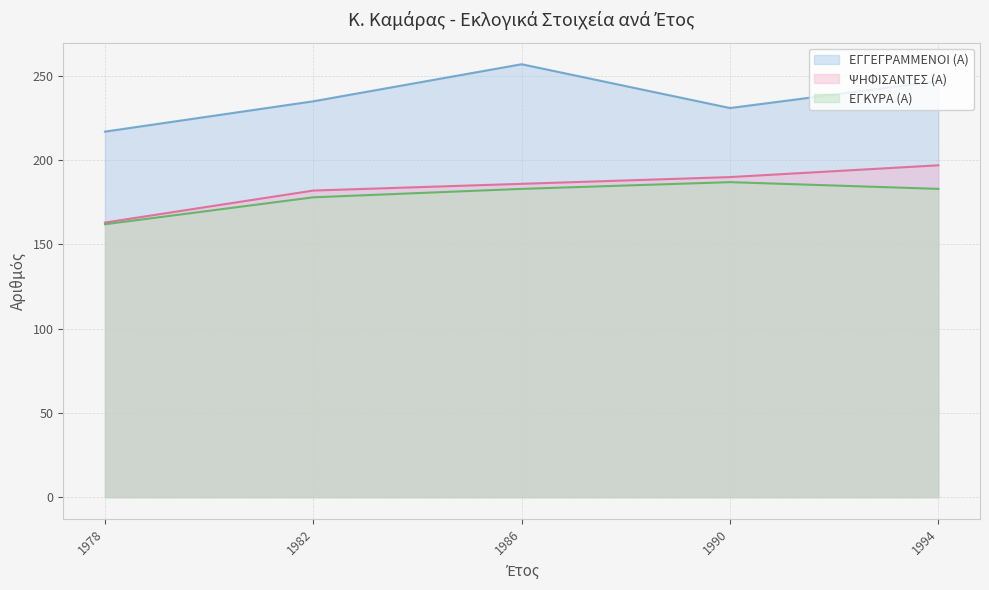

What is the sum of the ΕΓΓΕΓΡΑΜΜΕΝΟΙ (Α) values at 1978 and 1990?

448